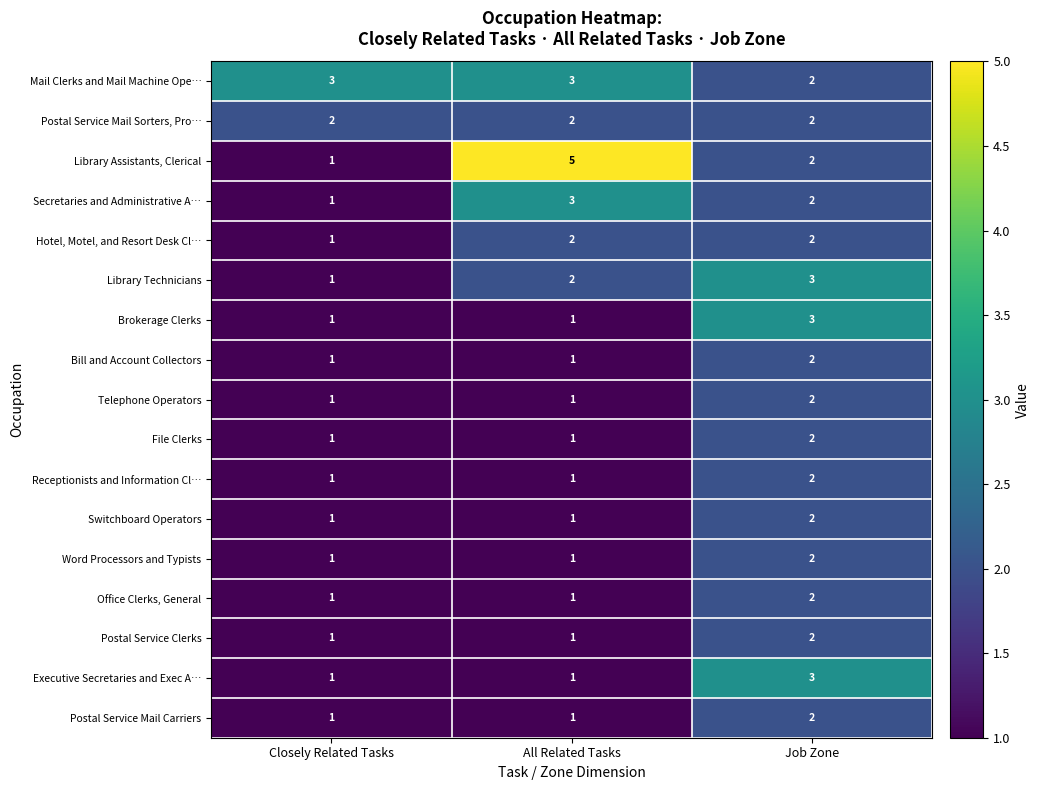

True or false: Bill and Account Collectors has a value of 1 at Closely Related Tasks.

True